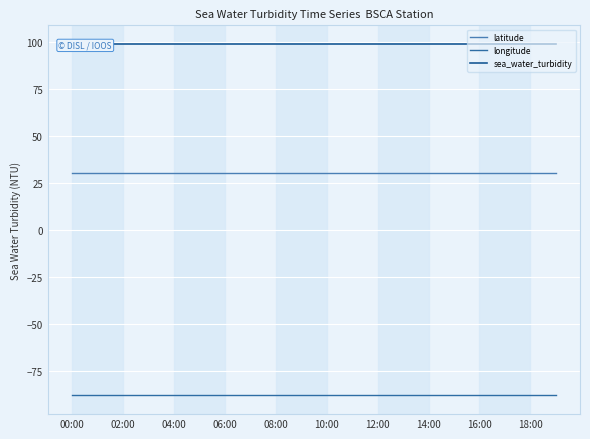

What is the difference between the highest and lowest values at 02:00?

186.8